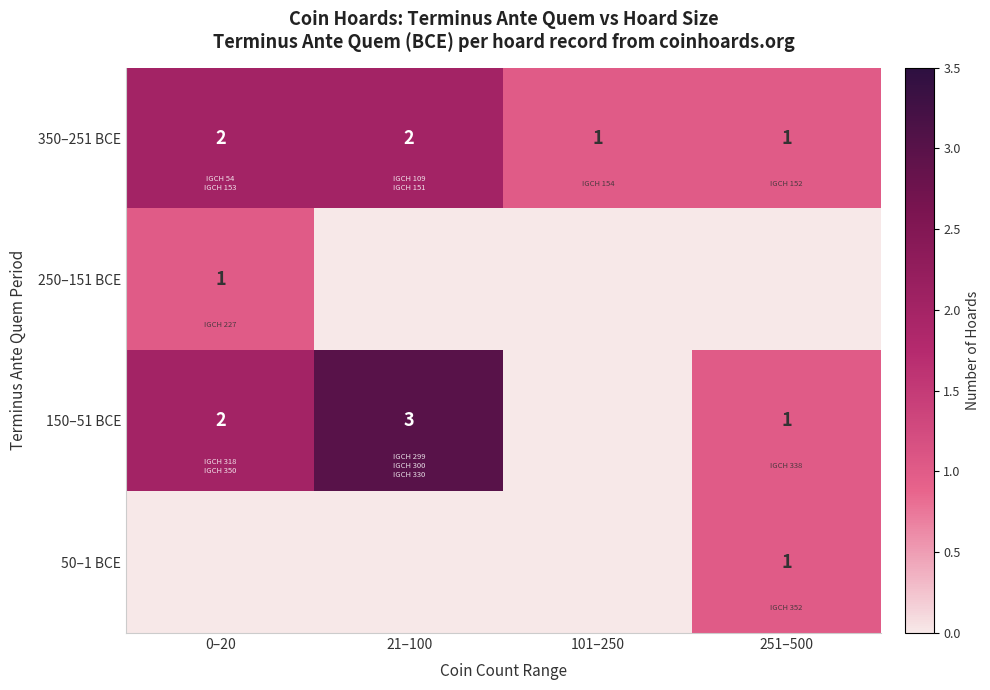

What is the sum of the 350–251 BCE values at 0–20 and 21–100?

4